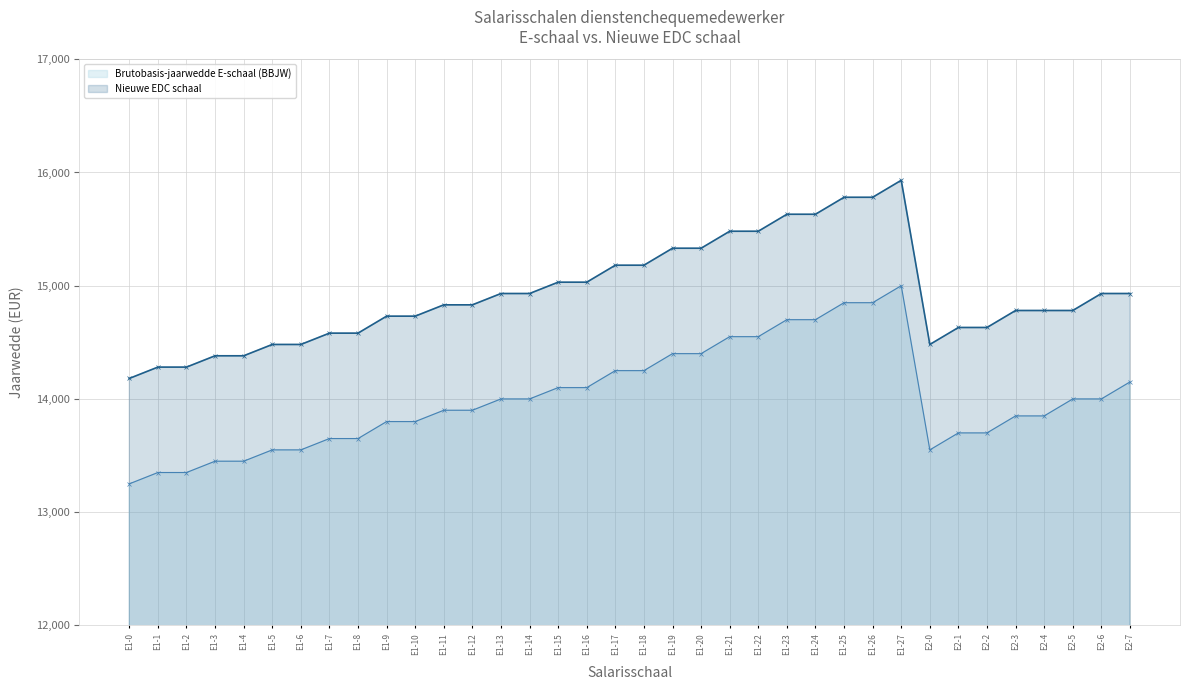

Is it true that Brutobasis-jaarwedde E-schaal (BBJW) equals 5135.1 at E2-3?

False